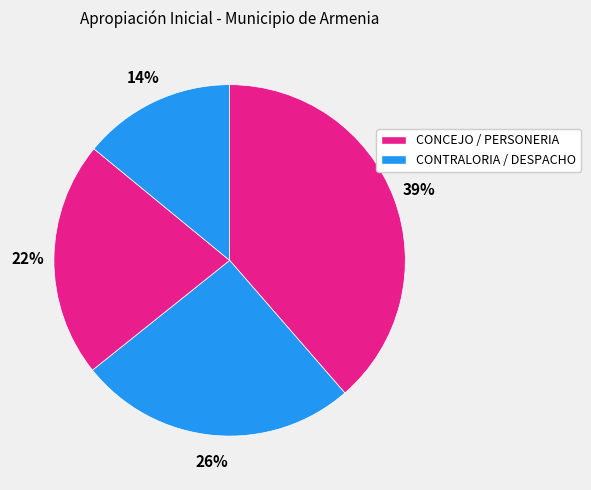

Rank the categories by value from lowest to highest.

DESPACHO ALCALDE, PERSONERIA MUNICIPAL DE ARMENIA, CONTRALORIA MUNICIPAL DE ARMENIA, CONCEJO MUNICIPAL DE ARMENIA